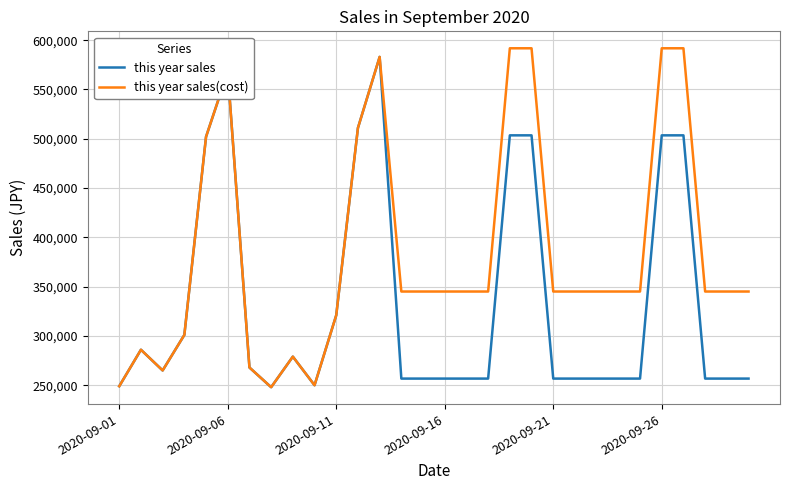

What is the greatest value displayed?

591760.7